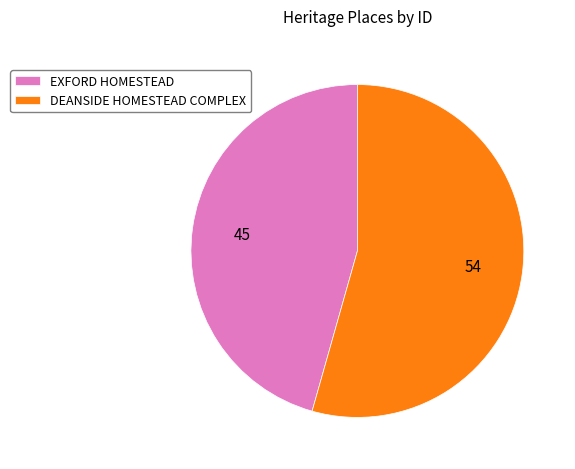

The DEANSIDE HOMESTEAD COMPLEX slice represents 54% of the pie. True or false?

True